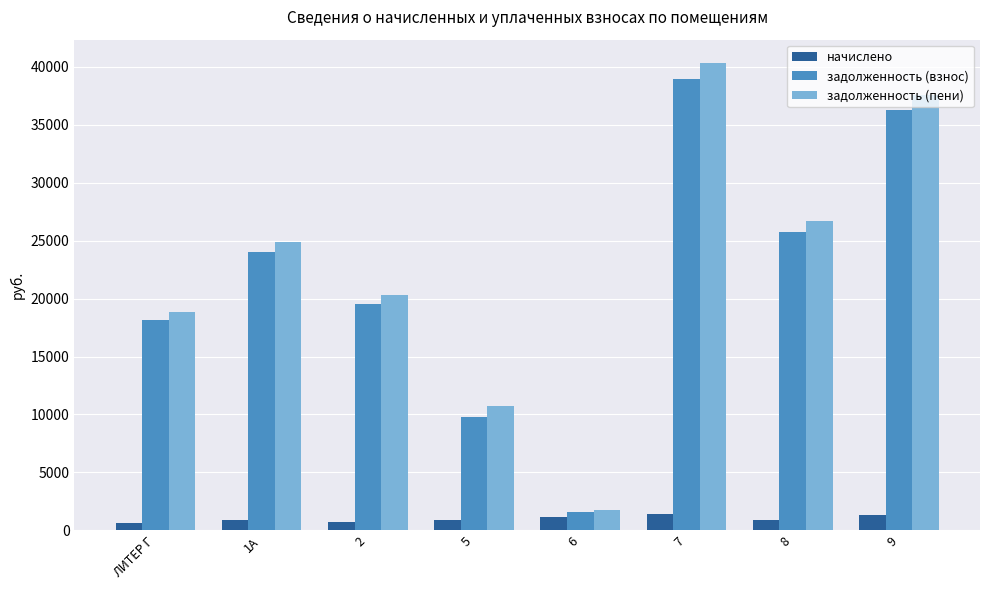

True or false: задолженность (пени) has a value of 40332.2 at 7.

True